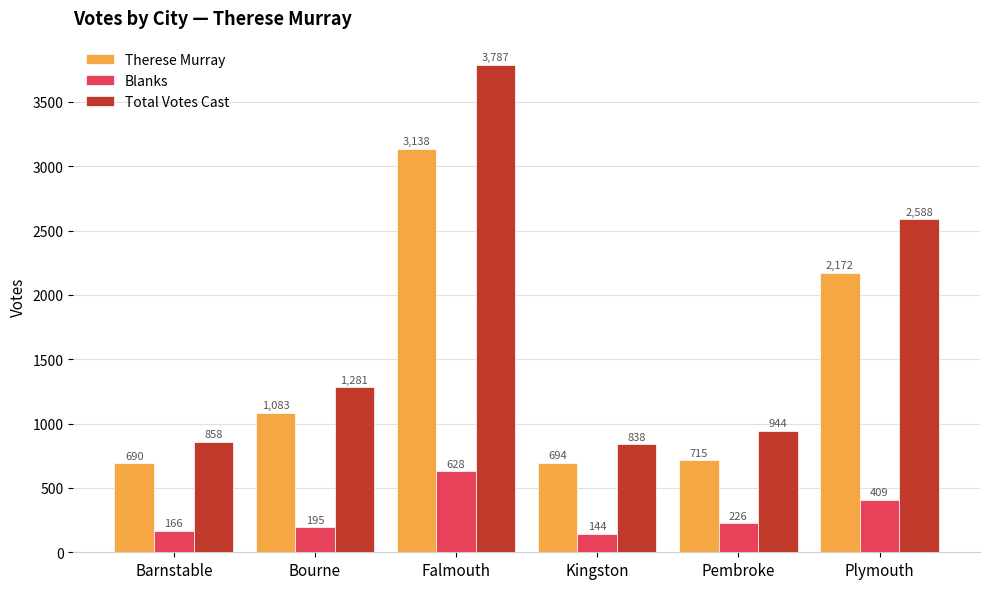

What position from the left is Bourne?

2